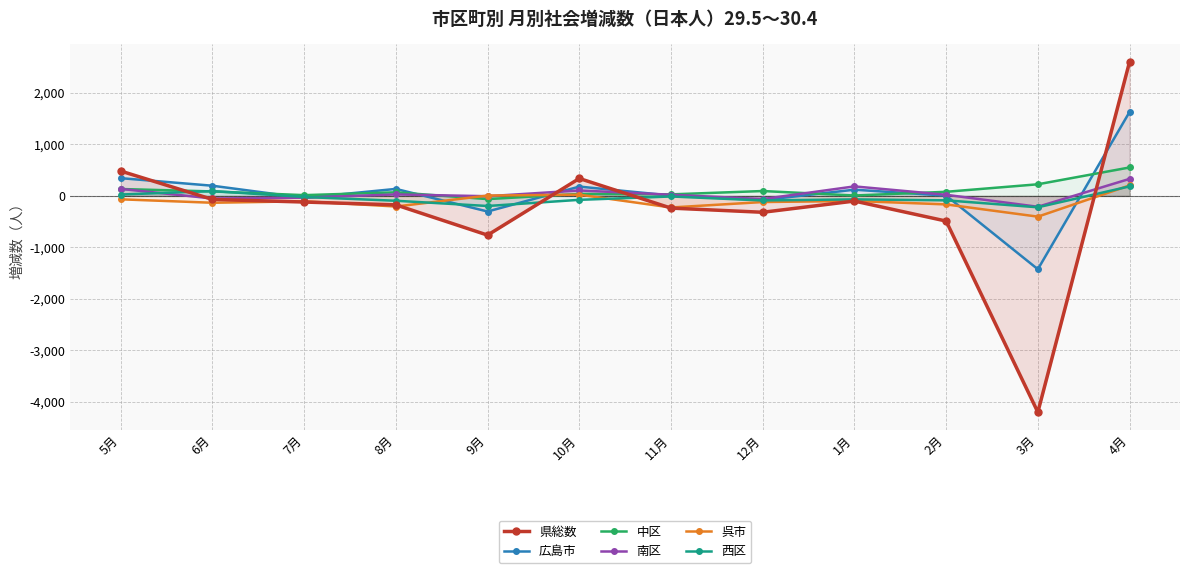

What is the label of the 10th point from the right?

7月